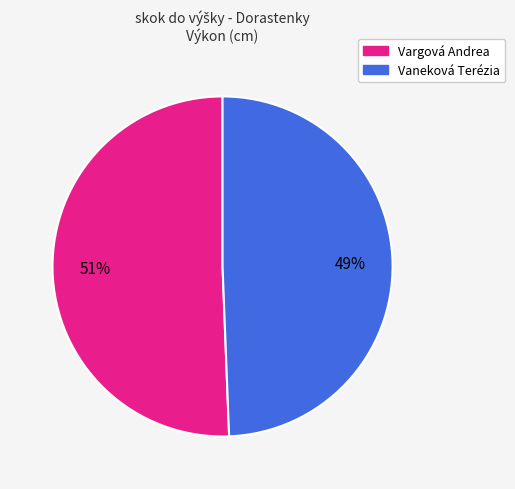

The Vargová Andrea slice represents 41% of the pie. True or false?

False